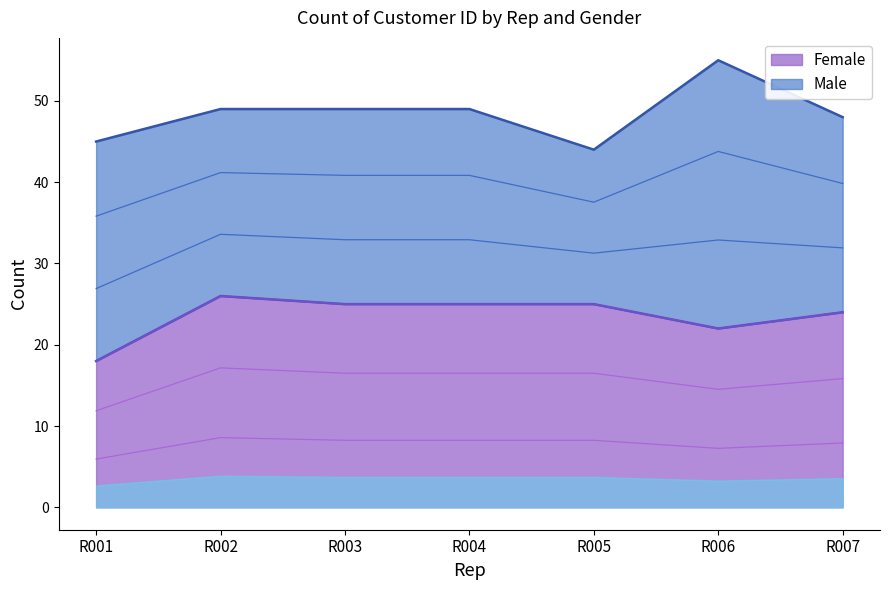

The value of Female at R001 is 18. True or false?

True